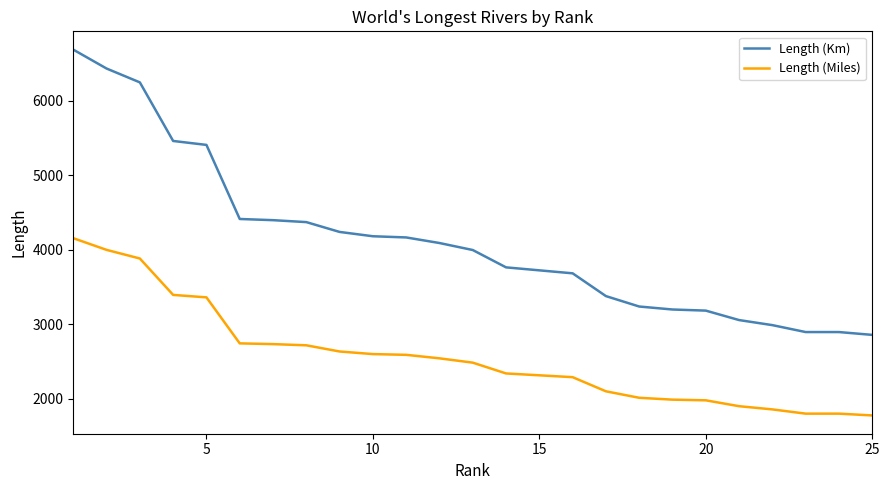

Which series has the largest total across all categories?

Length (Km)